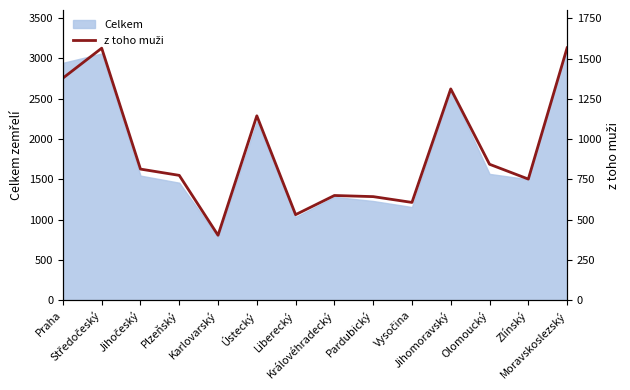

The value at Liberecký is 531. True or false?

True